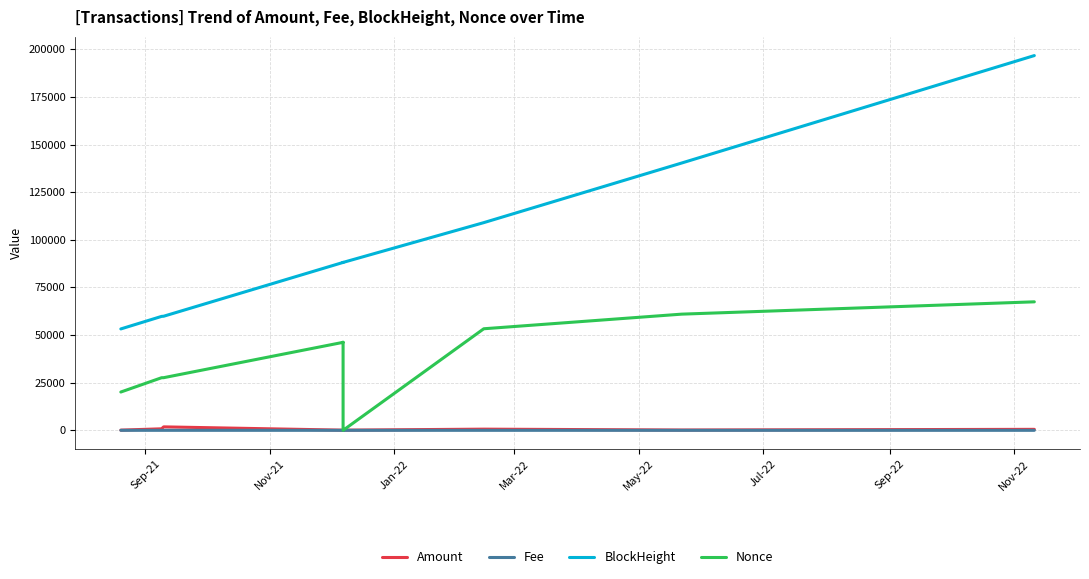

What is the difference between the maximum and second lowest values in the Amount series?

1725.9